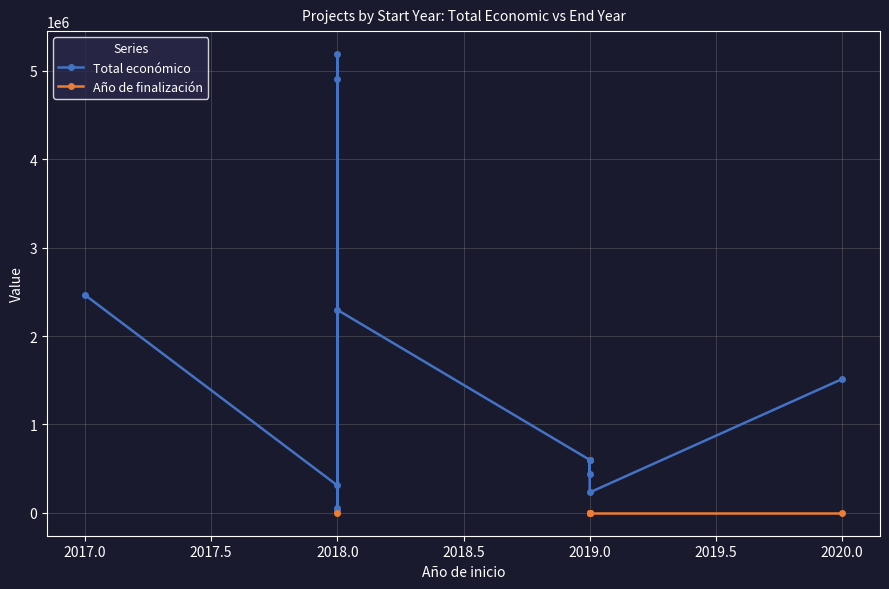

At which category does Total económico reach its first local peak?

2018.0